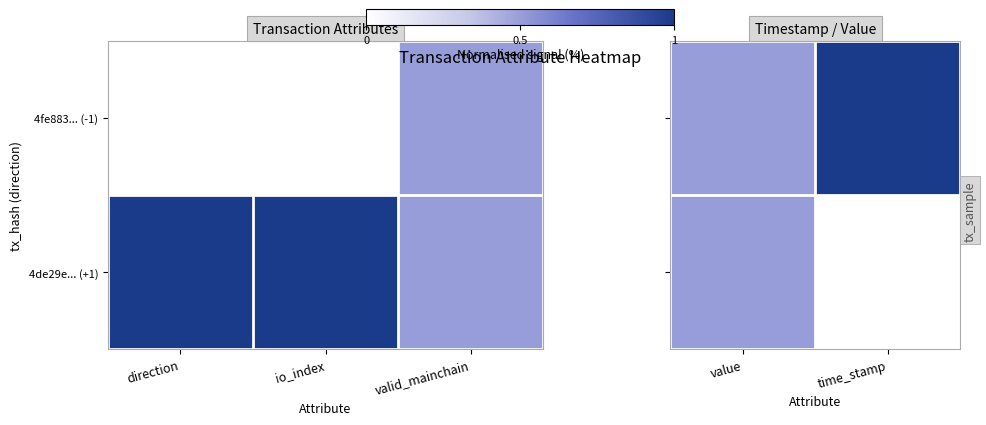

What is the greatest value displayed?

1.0